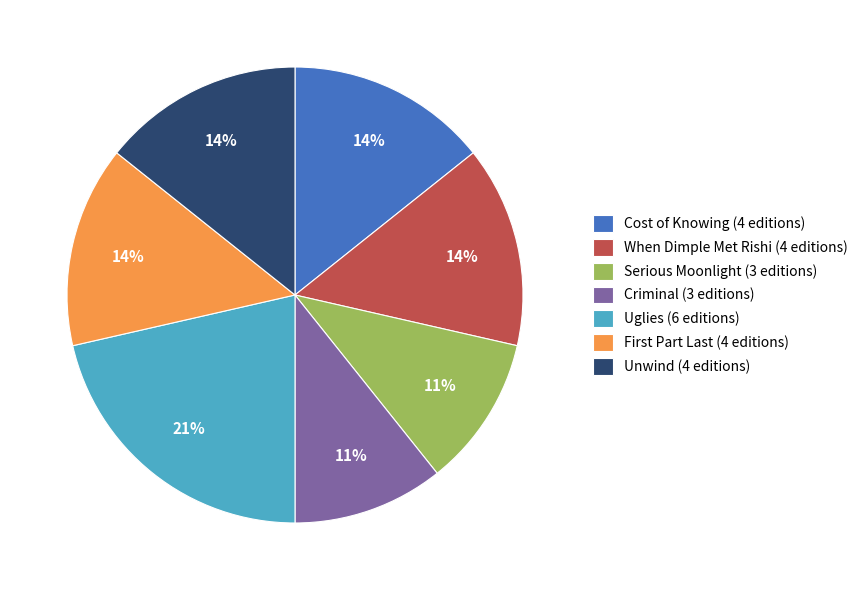

Which slice is the largest?

Uglies